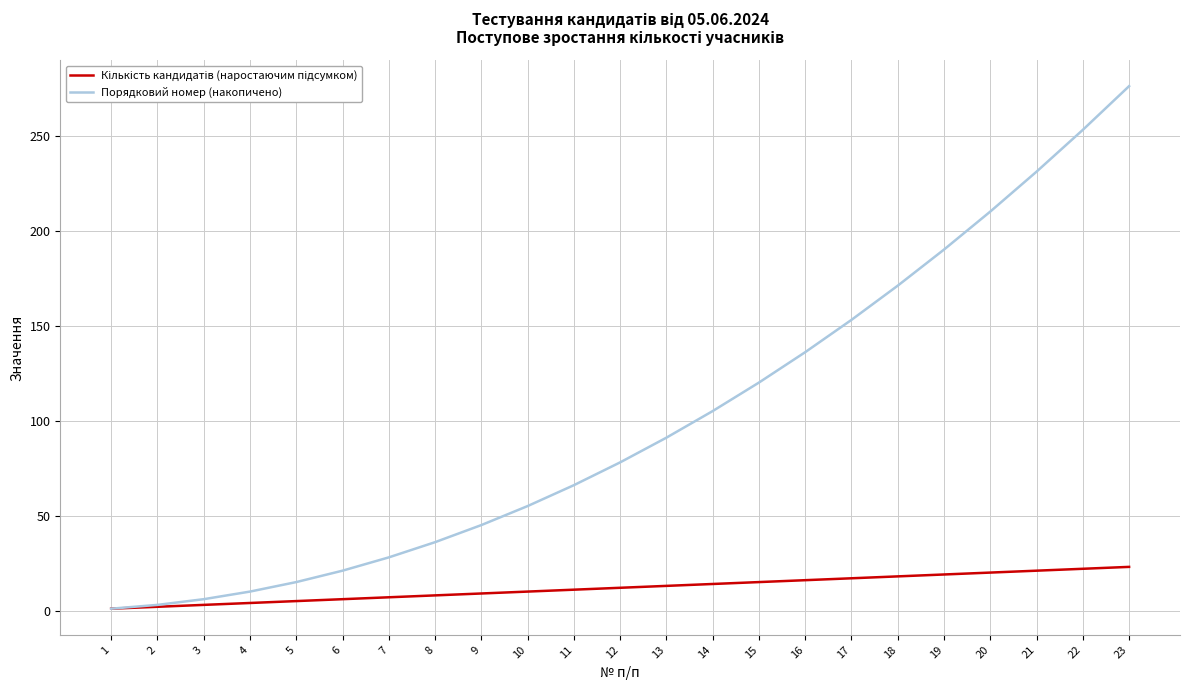

True or false: Порядковий номер (накопичено) has a value of 66 at 11.

True